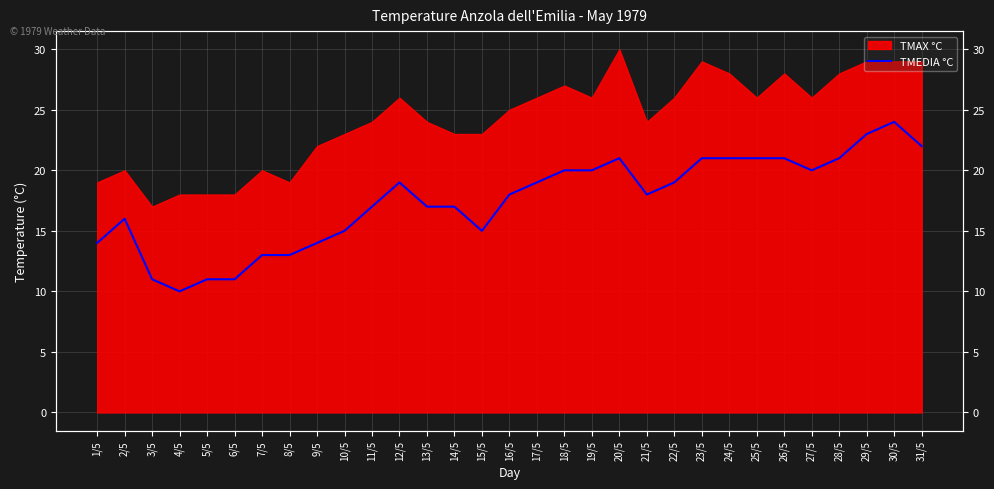

How many lines are shown in the chart?

1